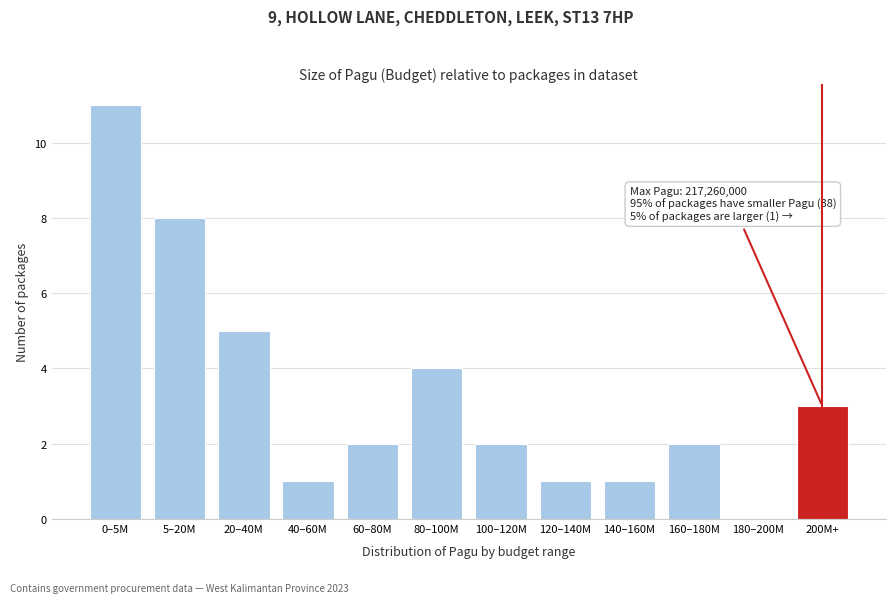

Reading left to right, extract all data points from this chart.

0–5M=11	5–20M=8	20–40M=5	40–60M=1	60–80M=2	80–100M=4	100–120M=2	120–140M=1	140–160M=1	160–180M=2	180–200M=0	200M+=3